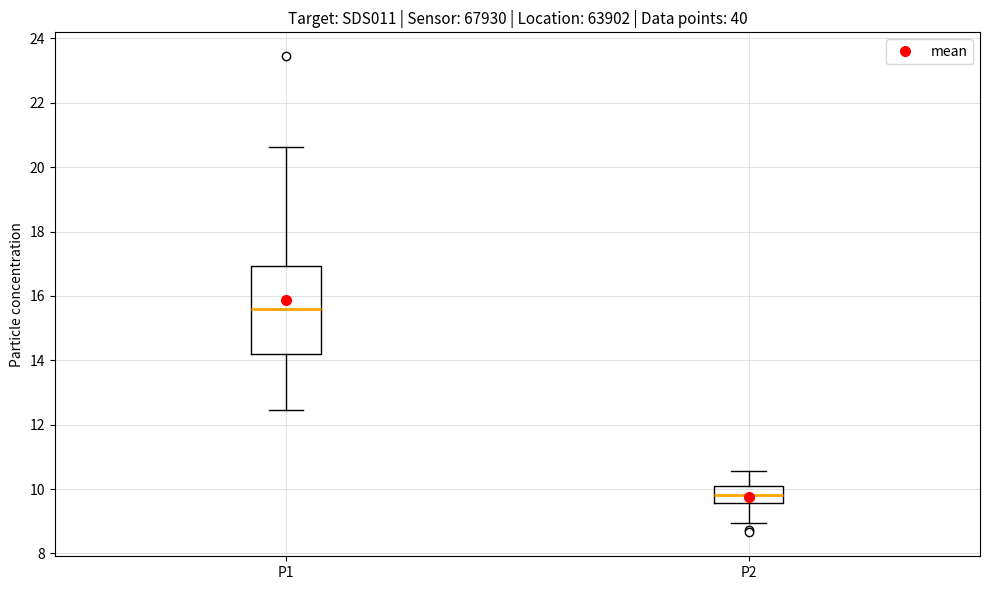

Where is the upper edge of the box for P2 on the y-axis? The values are not printed on the chart, so give them approximately, as read against the axis.

10.0